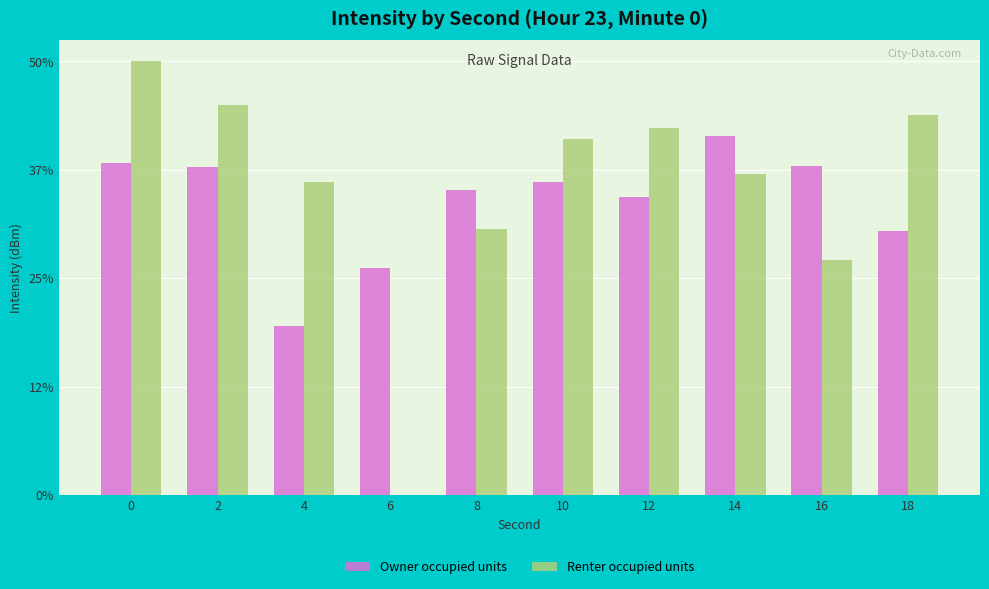

List the series in order of their overall mean, lowest first.

Owner occupied units, Renter occupied units